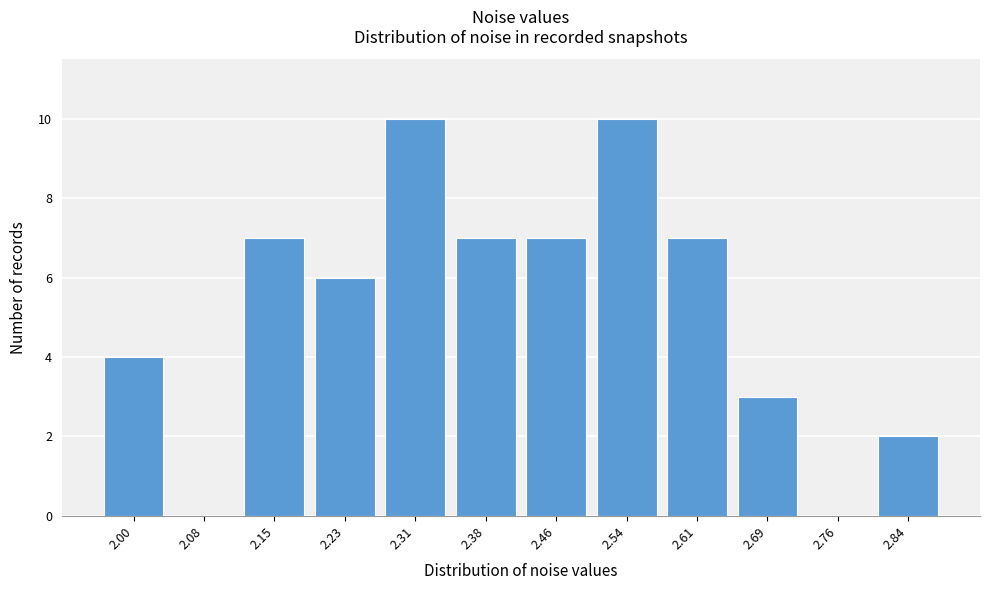

Reading left to right, list all the values displayed in this chart.

2.00=4	2.08=0	2.15=7	2.23=6	2.31=10	2.38=7	2.46=7	2.54=10	2.61=7	2.69=3	2.76=0	2.84=2